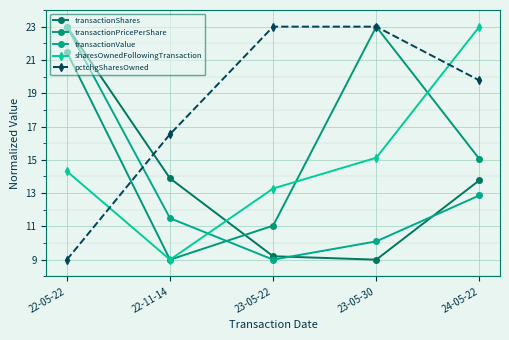

How many times do sharesOwnedFollowingTransaction and transactionShares cross each other?

1